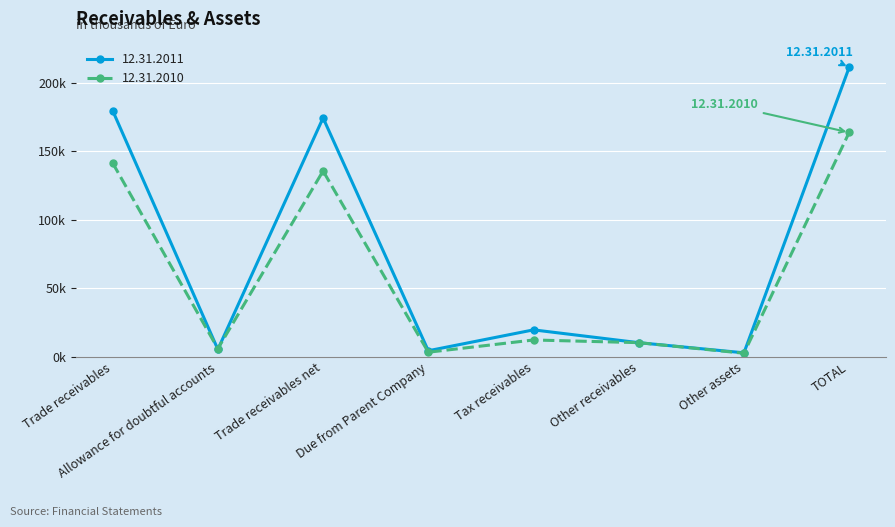

Which series ends up on top after the final intersection of 12.31.2011 and 12.31.2010?

12.31.2011